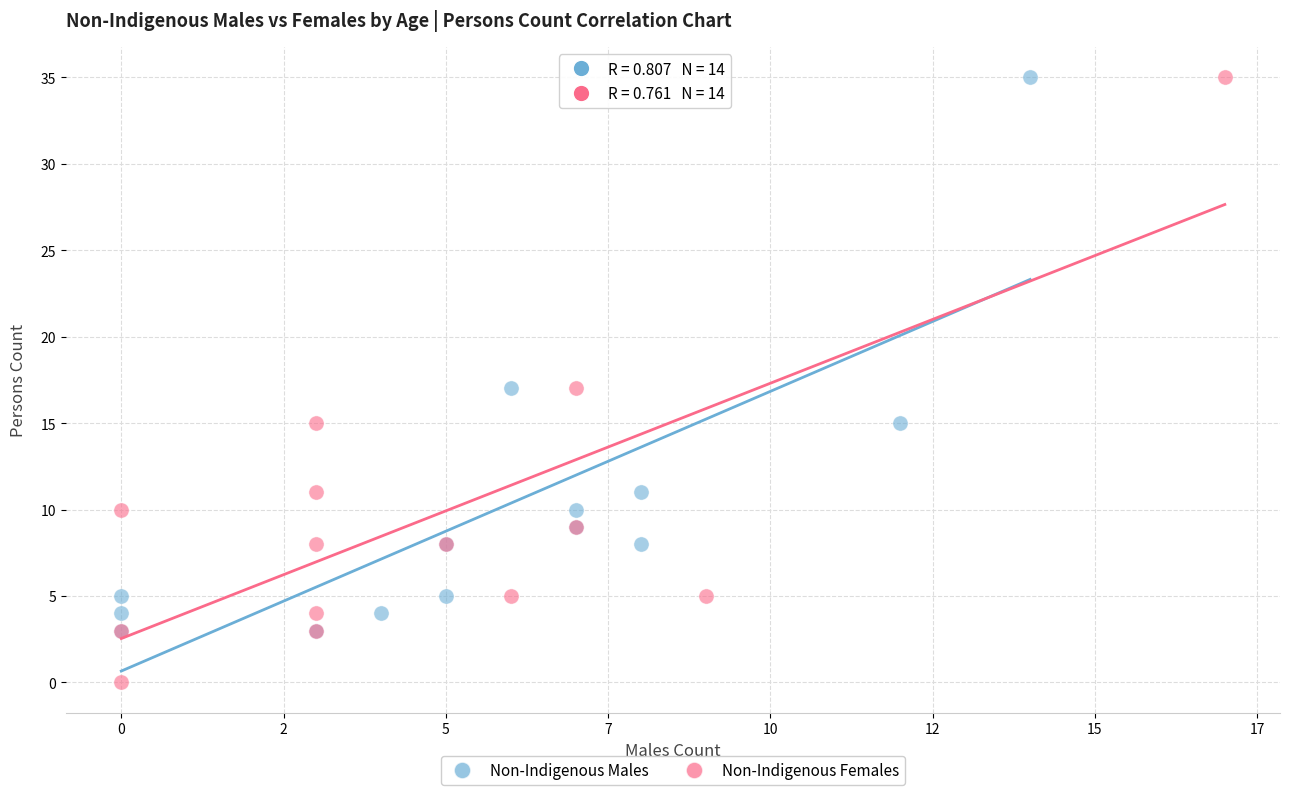

What are all the series names shown in the legend?

Non-Indigenous Males, Non-Indigenous Females